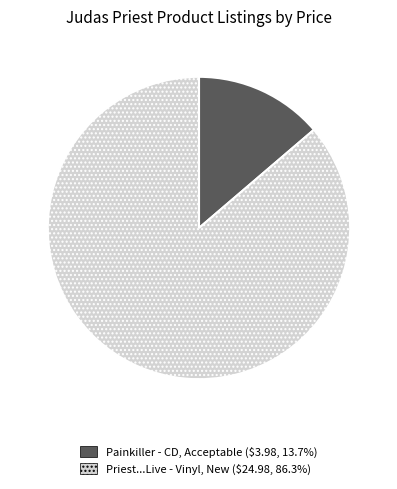

Which category has the biggest portion of the pie?

Priest...Live